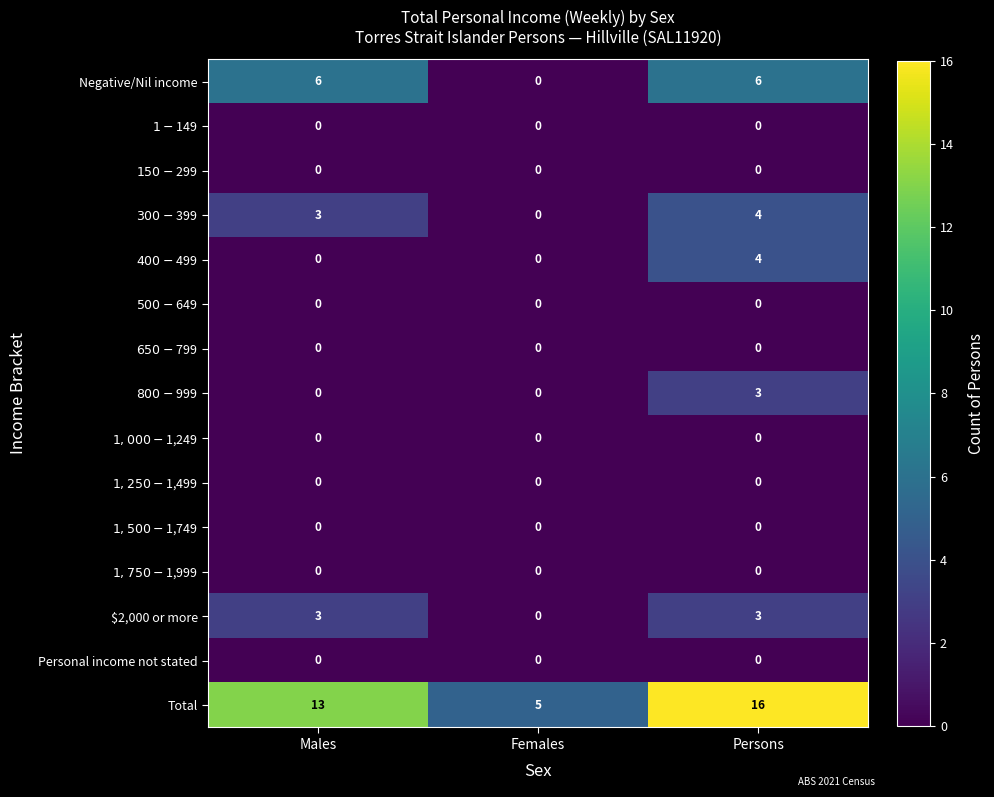

What is the total value across all series at Persons?

36